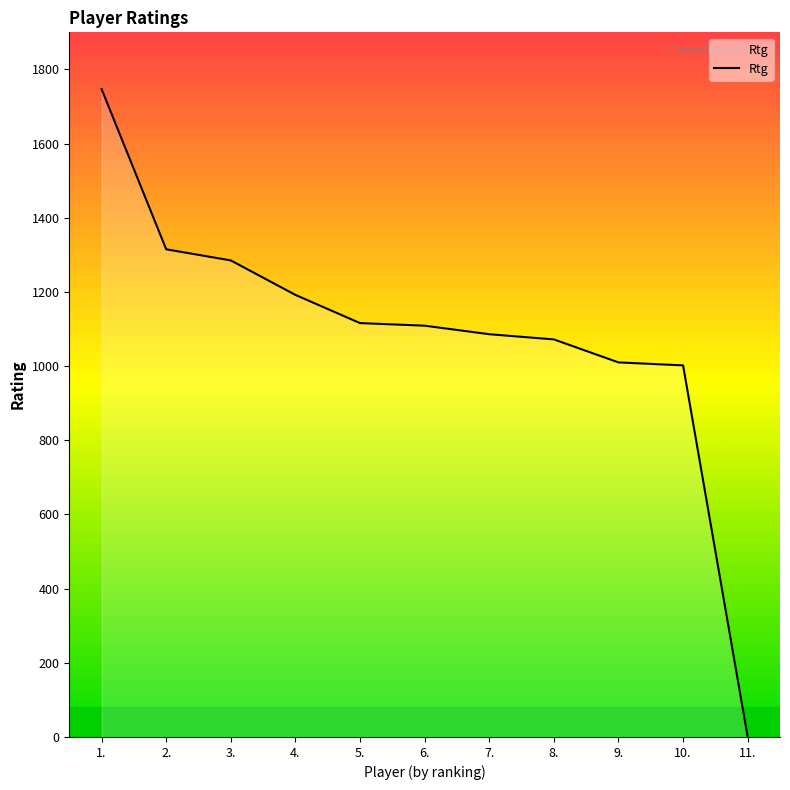

How many distinct data groups are displayed?

1